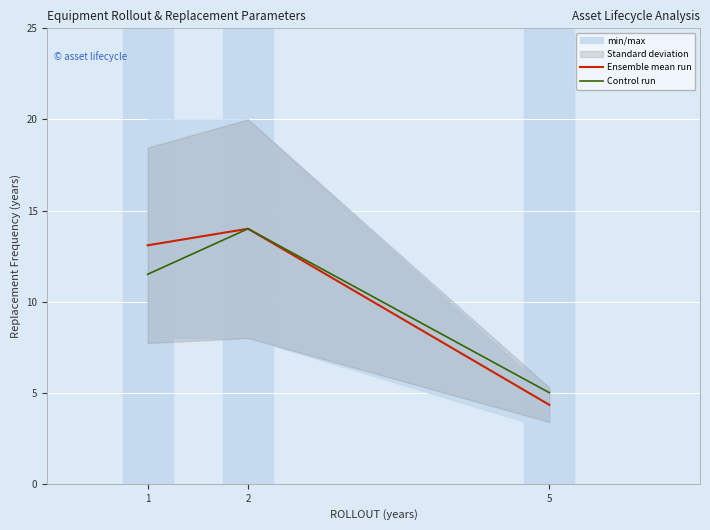

What is the difference between the Ensemble mean run values at 2 and 1?

0.9